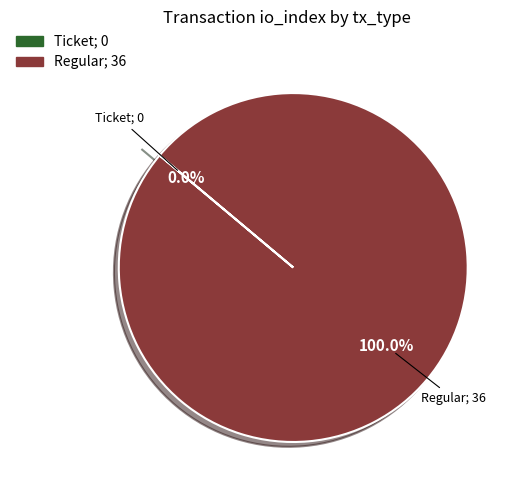

Combined, do Regular and Ticket account for over 50%?

Yes